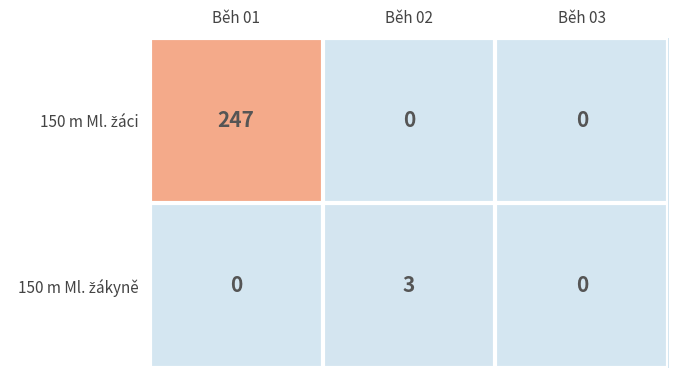

What is the difference between the highest and lowest values at Běh 01?

247